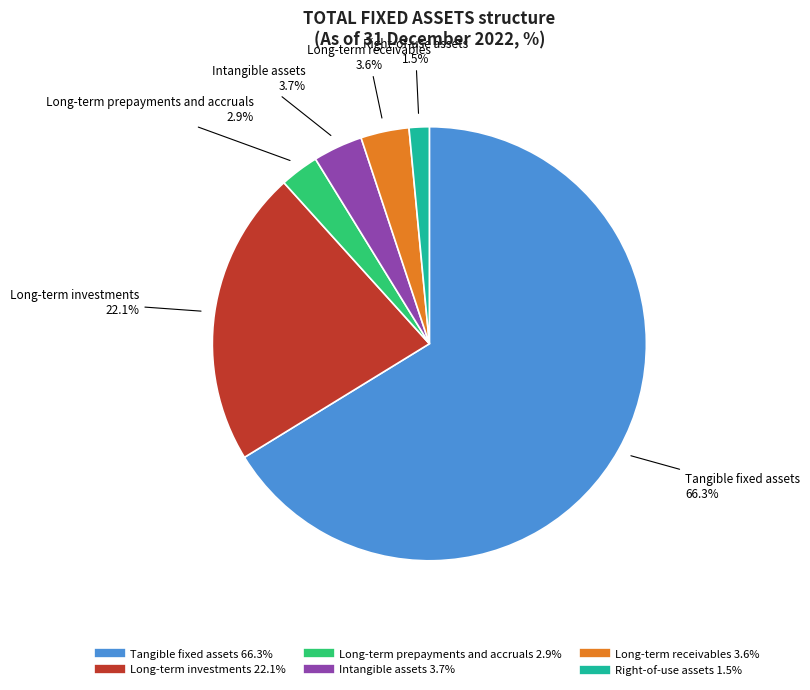

Does Tangible fixed assets represent more than half of the total?

Yes